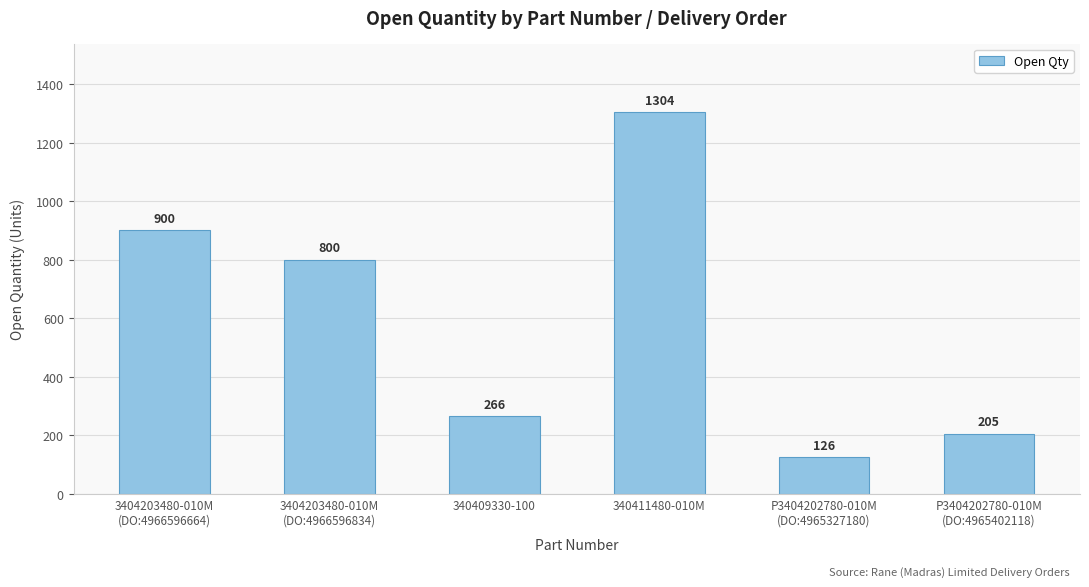

What is the difference between the maximum and minimum values?

1178